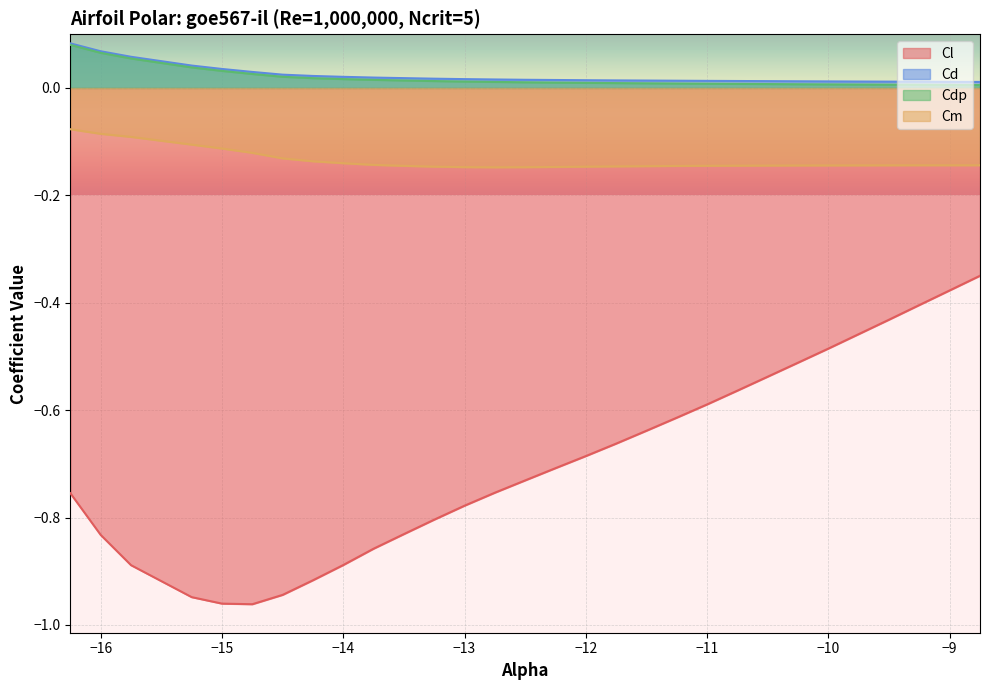

Which series has the largest total across all categories?

Cd